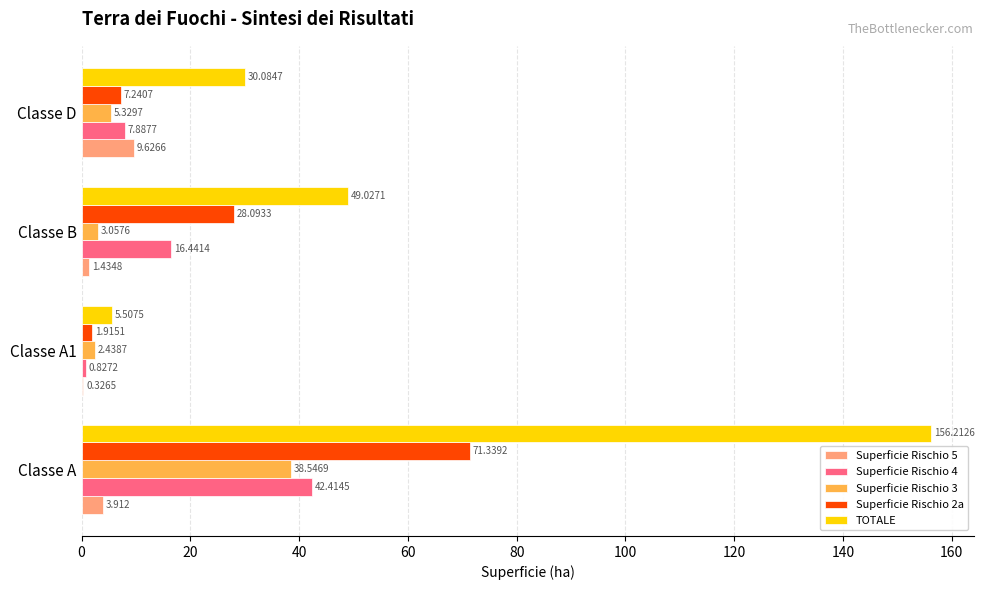

At which label does TOTALE reach its peak?

Classe A